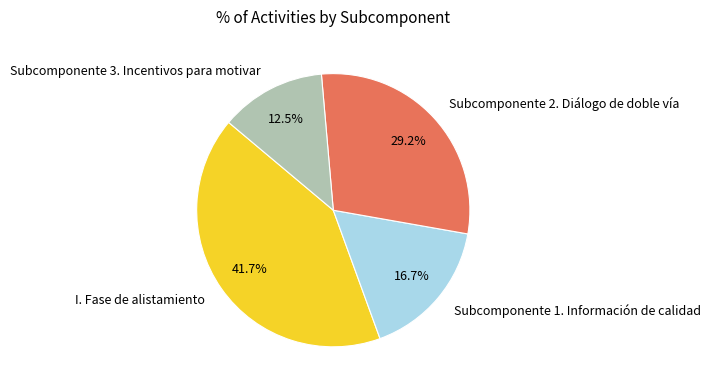

Rank the categories by value from lowest to highest.

Subcomponente 3. Incentivos para motivar, Subcomponente 1. Información de calidad, Subcomponente 2. Diálogo de doble vía, I. Fase de alistamiento